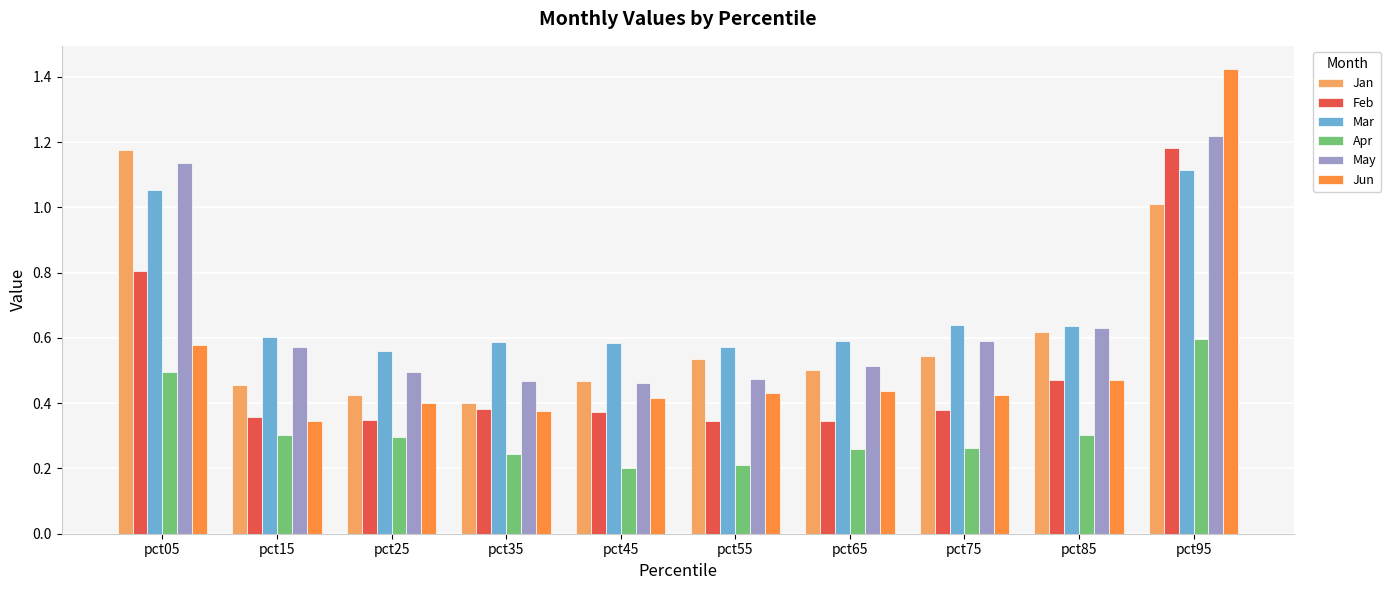

Which series has the largest total across all categories?

Mar